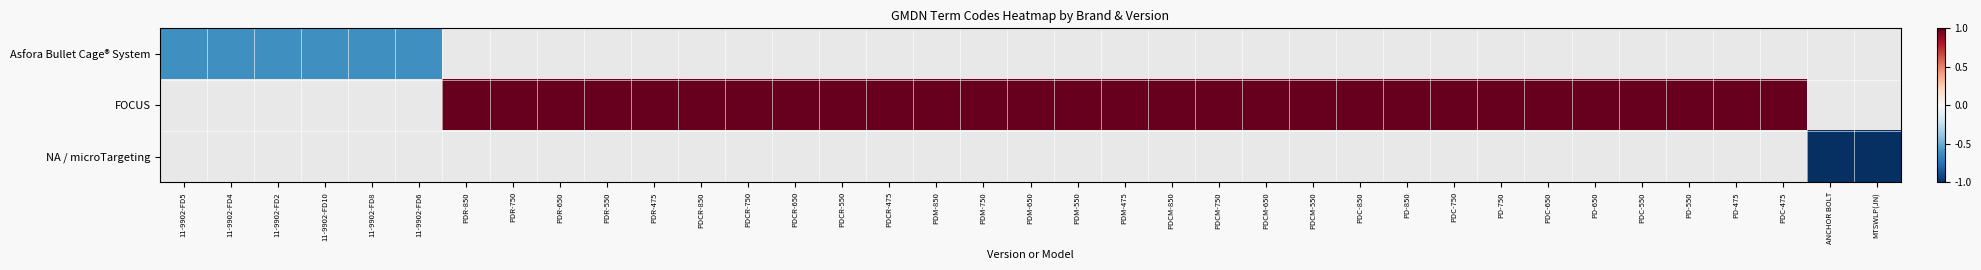

Which category has the lowest value in the FOCUS series?

11-9902-FD5